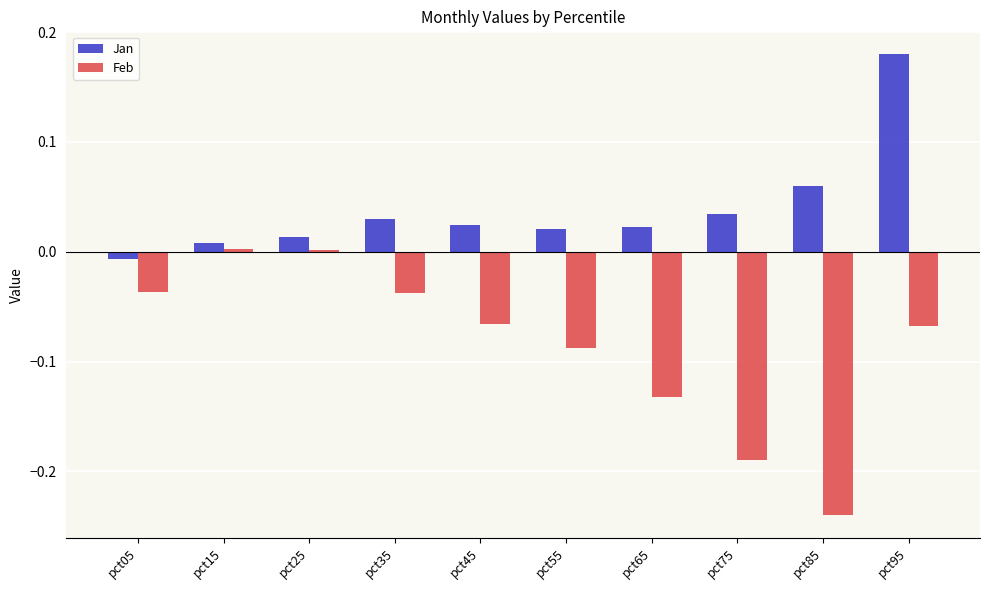

Between pct45 and pct75, which series saw the biggest shift?

Feb